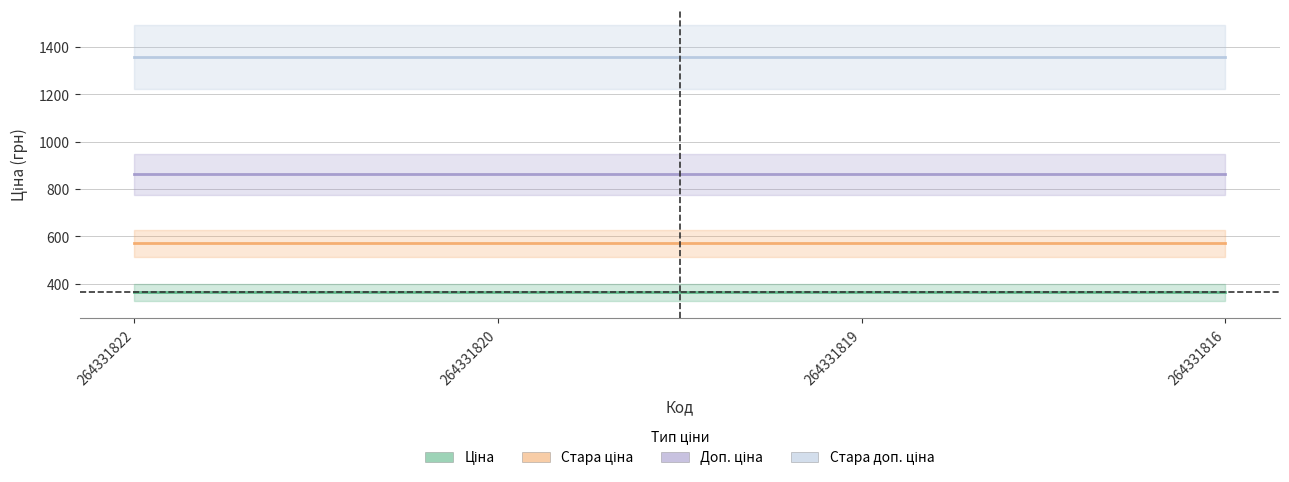

What is the sum of the Стара доп. ціна values at 264331816 and 264331822?

2712.7